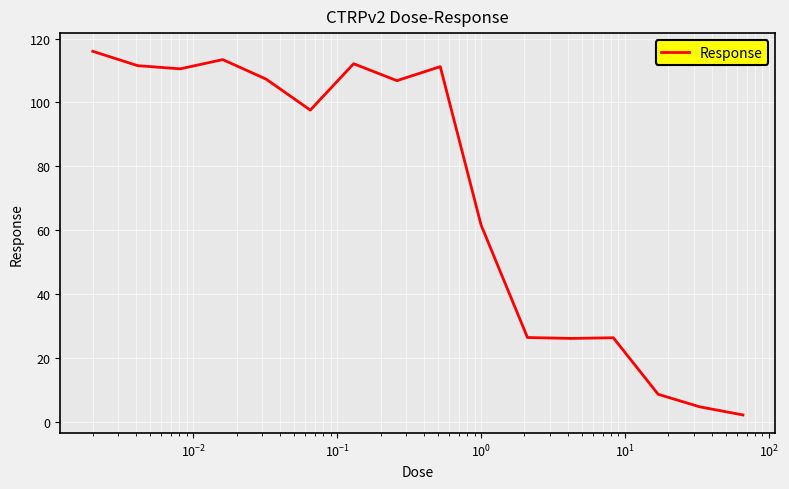

What is the difference between the maximum and minimum values?

113.9